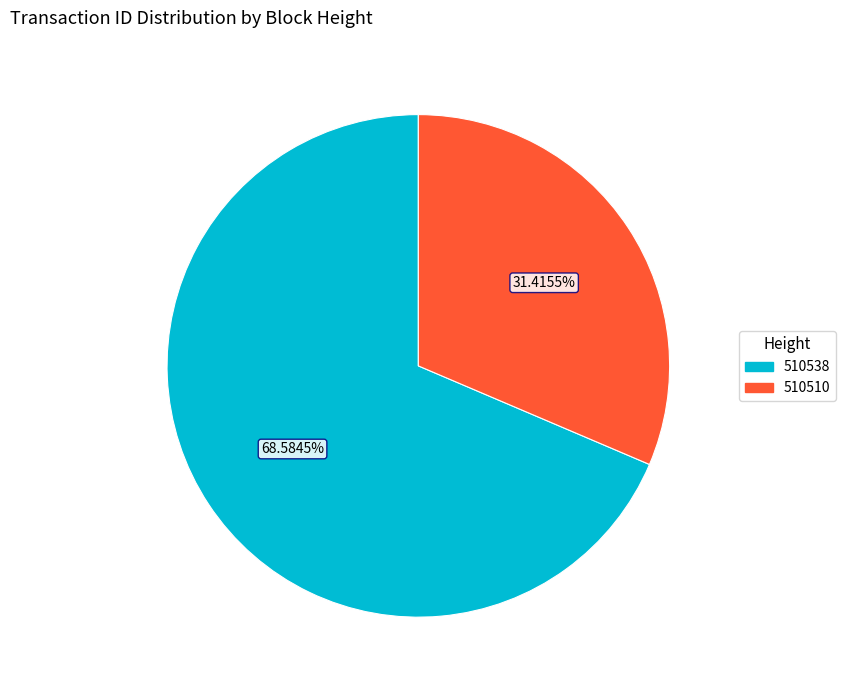

What is the largest slice in the pie chart?

510538